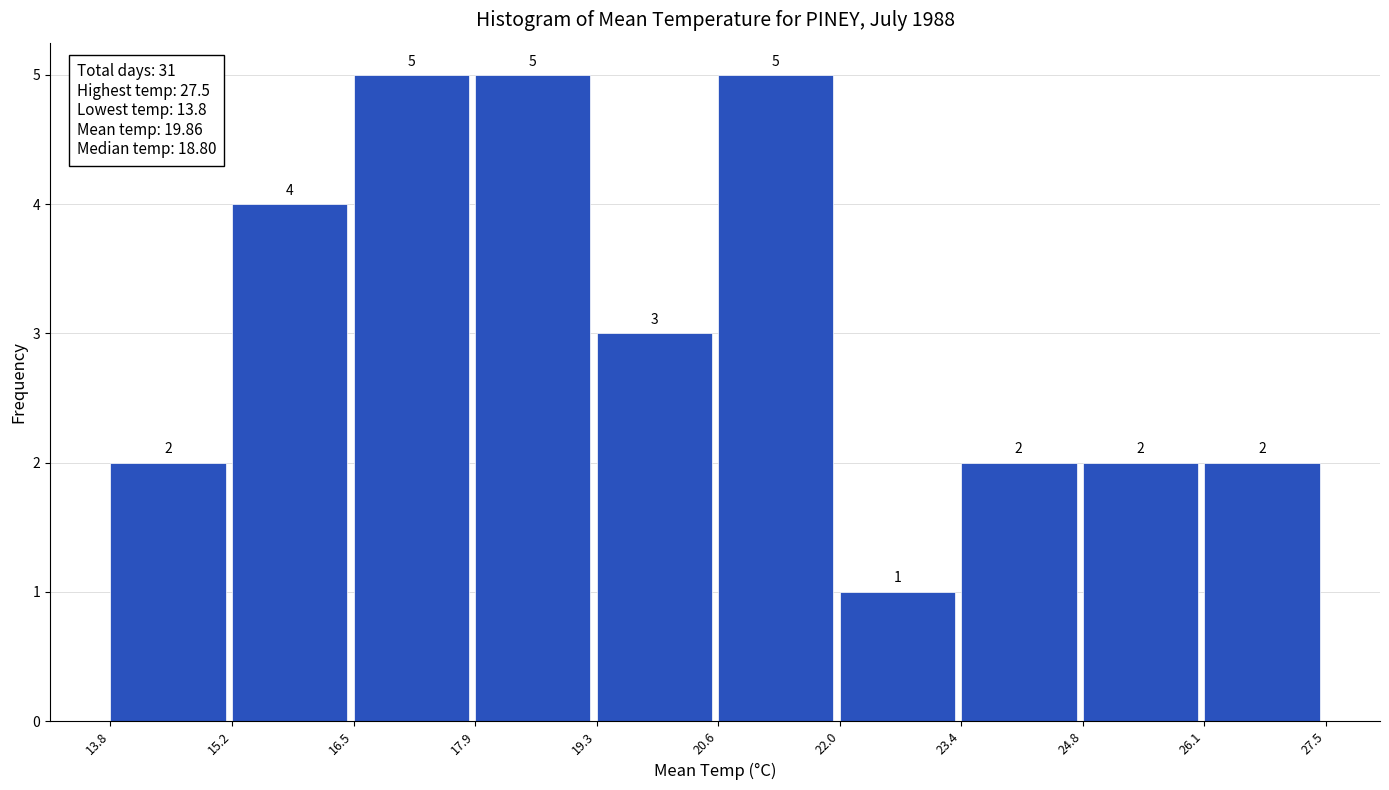

How tall is the bar that spans 23.4 to 24.8 on the x-axis?

2